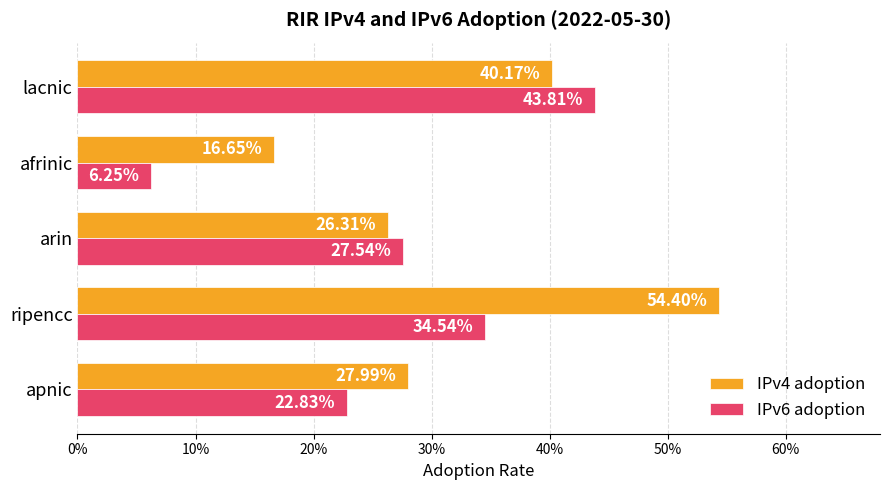

Which series has the largest total across all categories?

IPv4 adoption